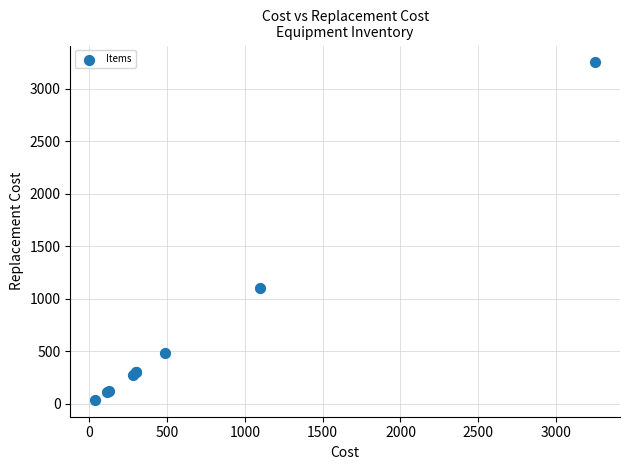

What Y value in the scatter plot is closest to 1644?

1099.0